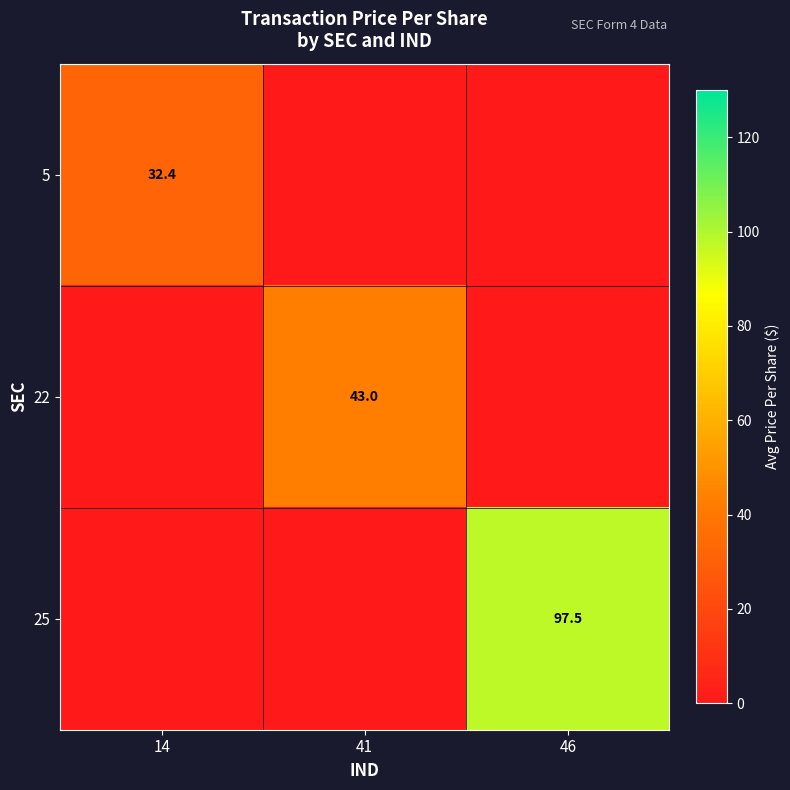

Is it true that 25 equals 163.7 at 46?

False